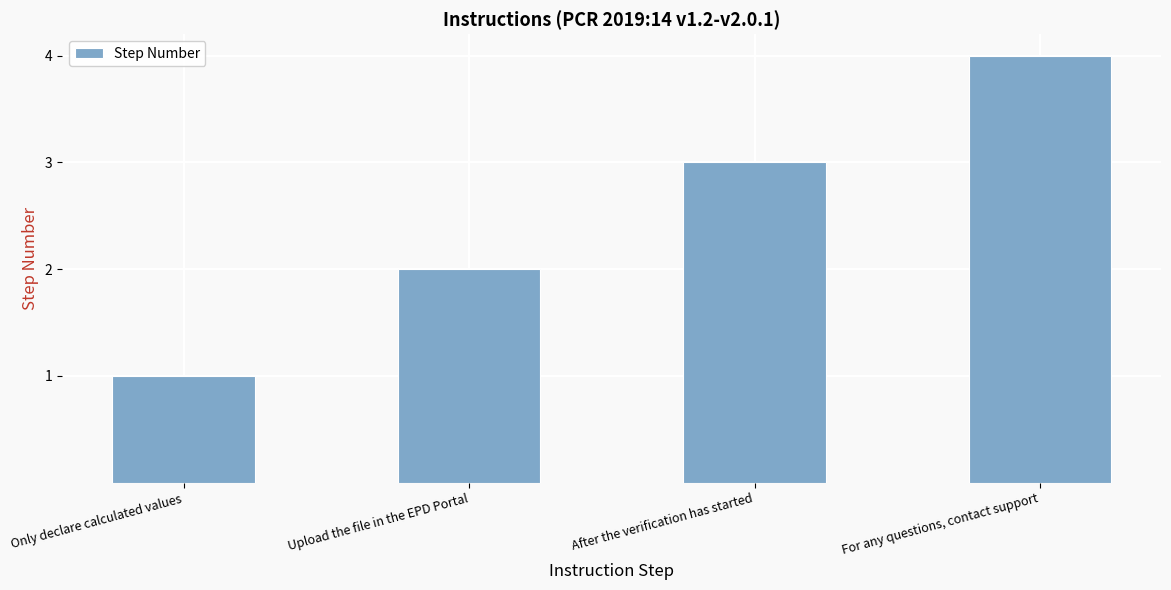

What is the label of the 2nd bar from the left?

Upload the file in the EPD Portal